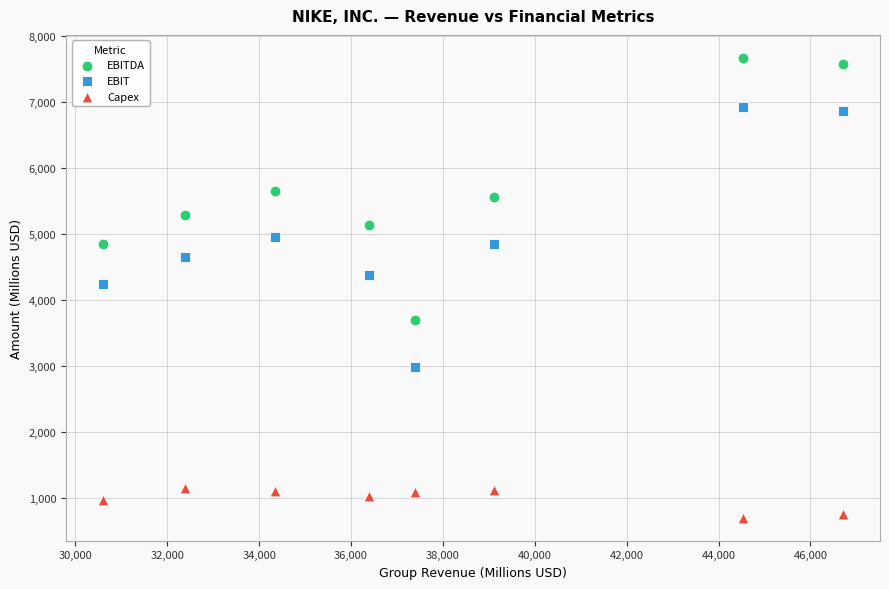

Across all data points, what is the range of X values (max minus min)?

16109